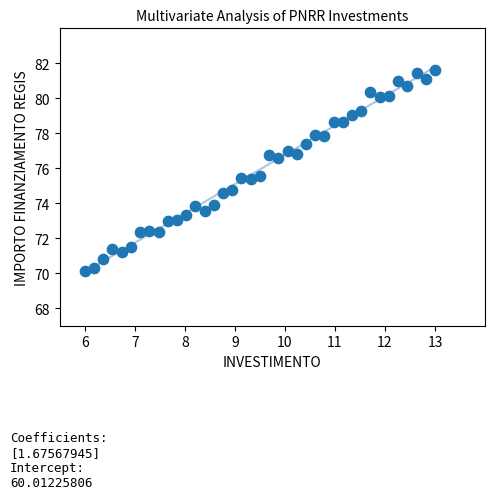

What is the range of Y values (max minus min)?

11.5